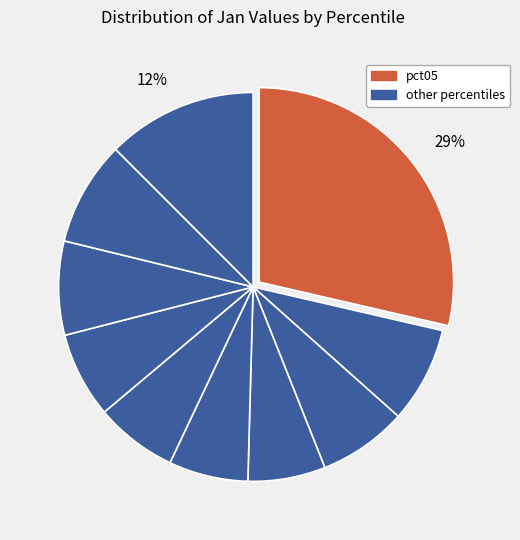

Rank the categories by value from highest to lowest.

pct05, pct95, pct85, pct15, pct75, pct25, pct65, pct55, pct45, pct35